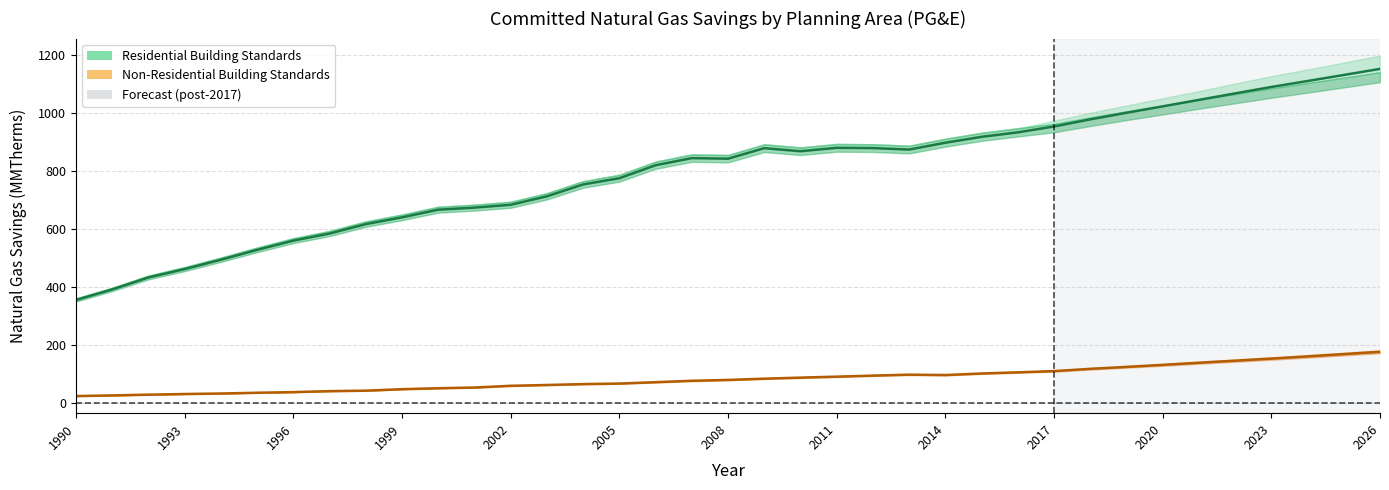

List the series in order of their overall mean, highest first.

Res High Building Standards, Non-Res High Building Standards